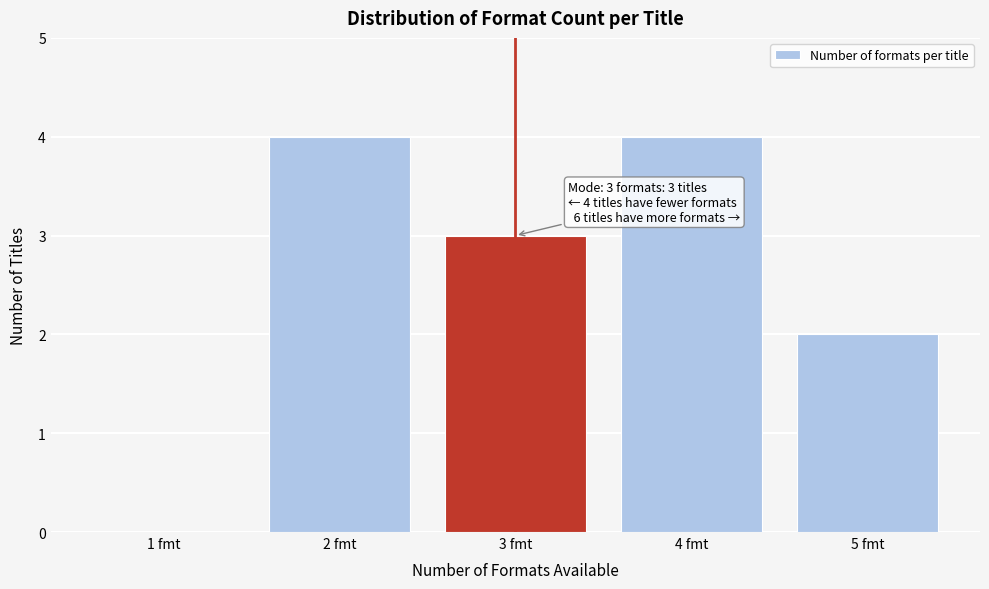

Reading left to right, transcribe all the data shown in this chart.

1 fmt=0	2 fmt=4	3 fmt=3	4 fmt=4	5 fmt=2